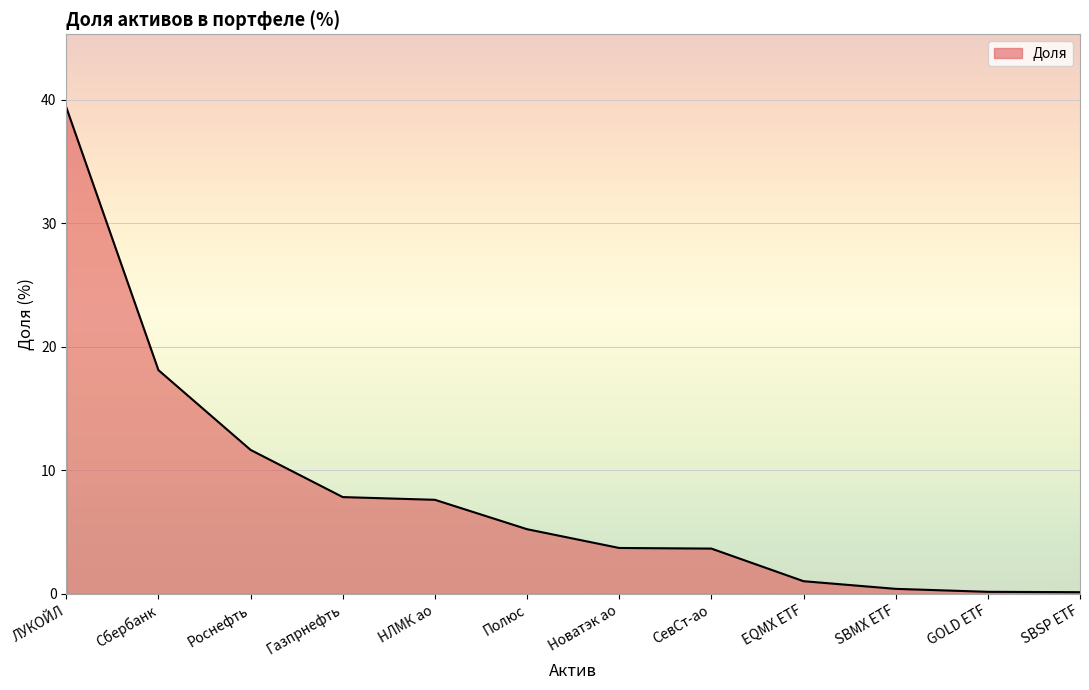

What is the sum of the values at Газпрнефть and НЛМК ао?

15.5